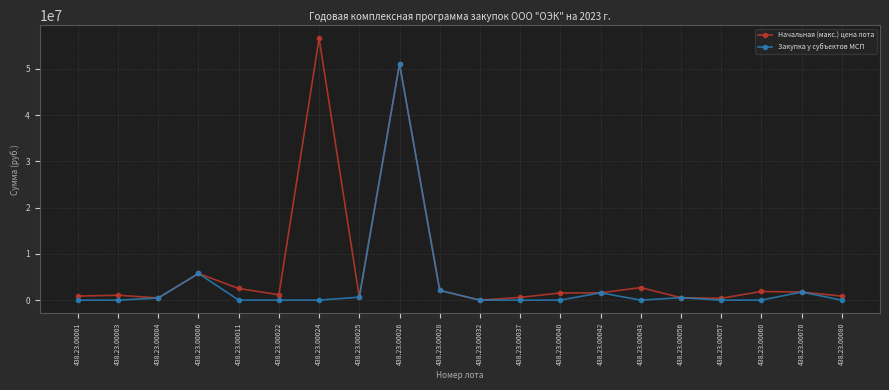

How many data points in Закупка у субъектов МСП are above 0?

8